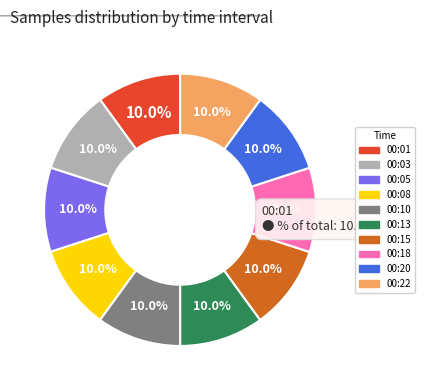

Does 00:22 account for over 50% of the chart?

No